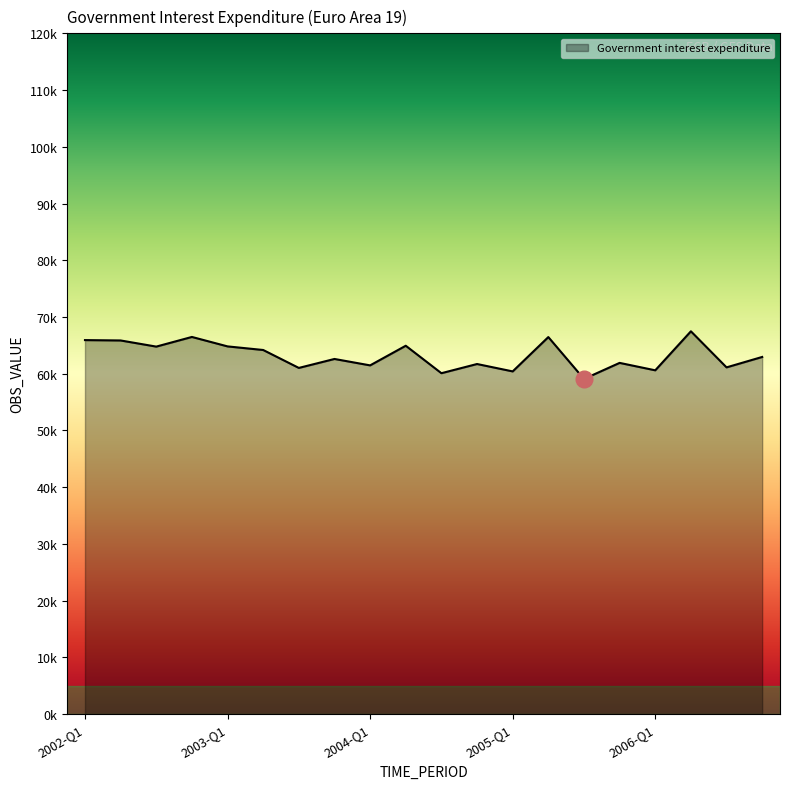

At which label is the value closest to 63280?

2006-Q4